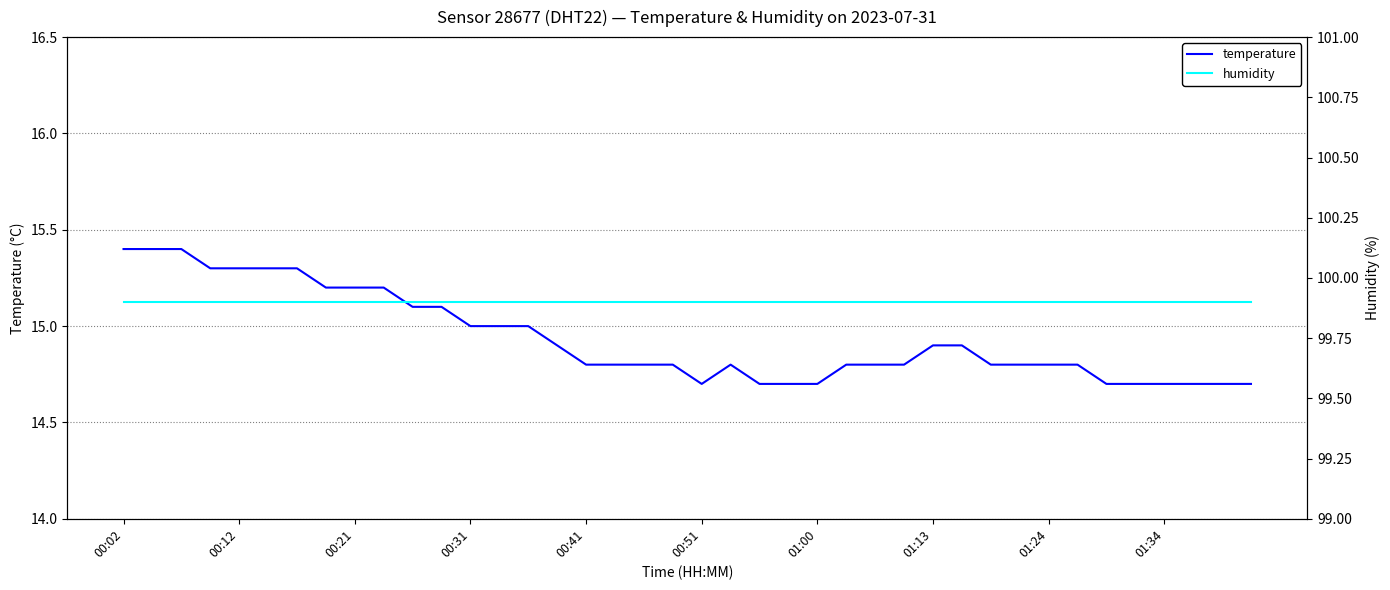

Rank the series by their maximum value, from lowest to highest.

temperature, humidity